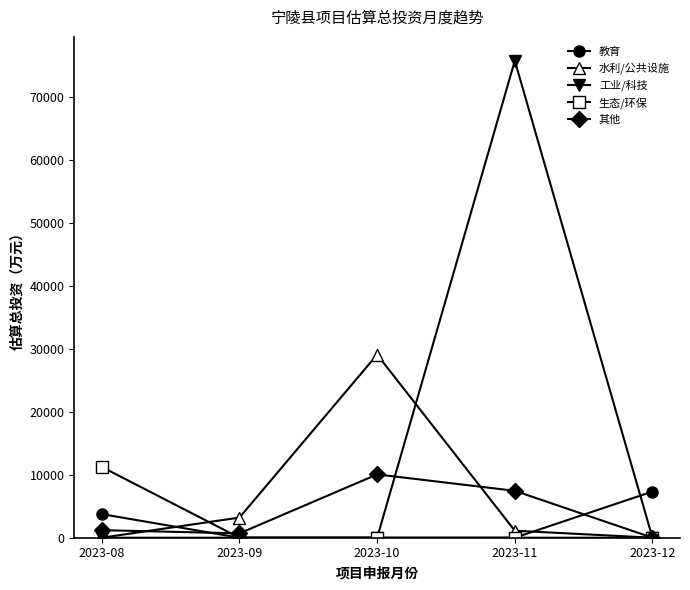

At which label is 水利/公共设施 closest to 14540?

2023-09